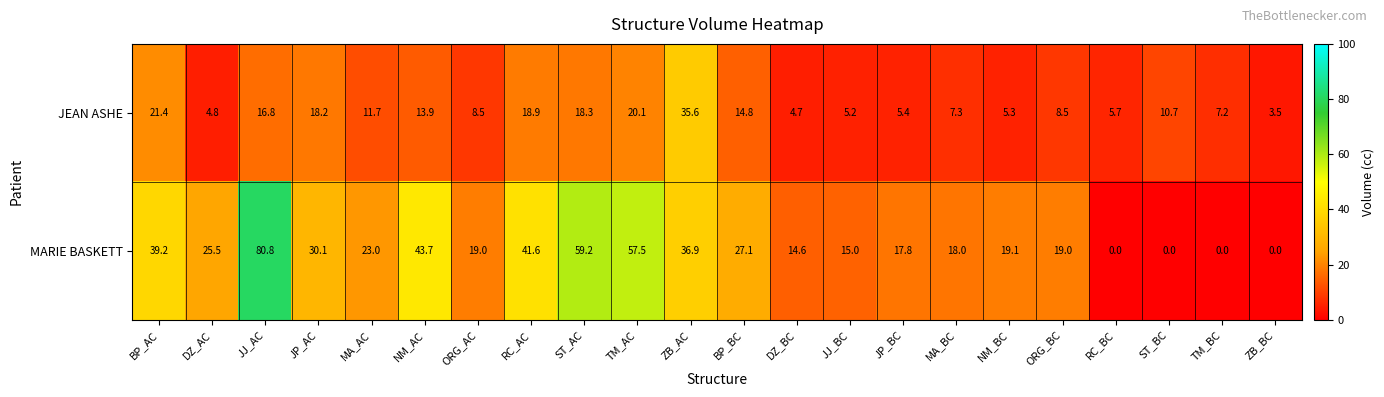

Rank the series by their maximum value, from highest to lowest.

MARIE BASKETT, JEAN ASHE